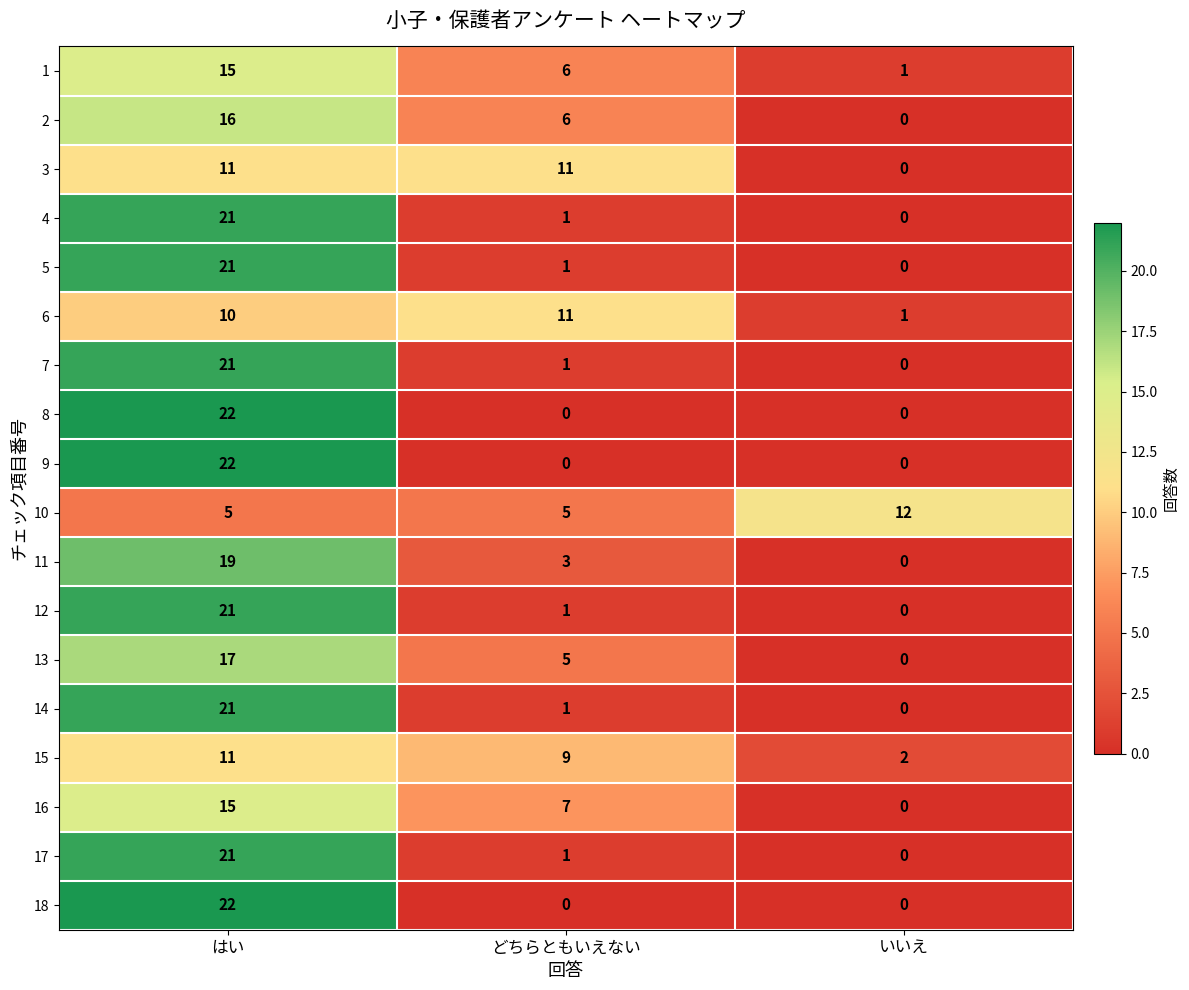

What is the total value across all series at どちらともいえない?

69